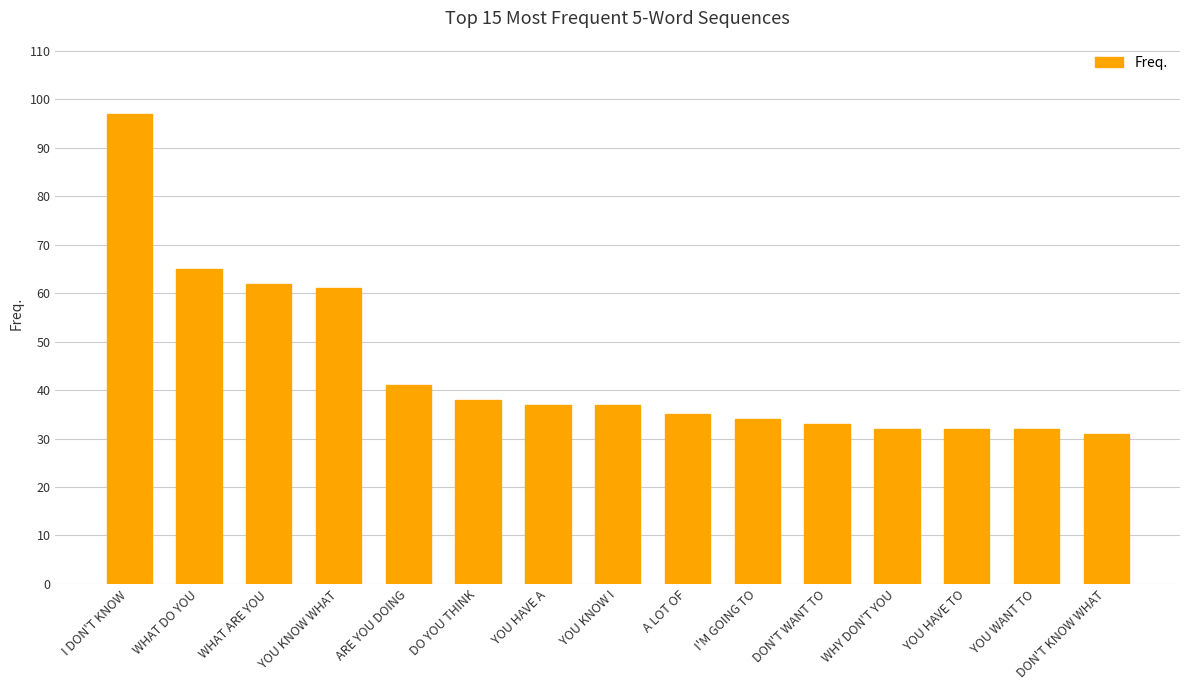

Reading left to right, what are all the values shown in this chart?

I DON'T KNOW=97	WHAT DO YOU=65	WHAT ARE YOU=62	YOU KNOW WHAT=61	ARE YOU DOING=41	DO YOU THINK=38	YOU HAVE A=37	YOU KNOW I=37	A LOT OF=35	I'M GOING TO=34	DON'T WANT TO=33	WHY DON'T YOU=32	YOU HAVE TO=32	YOU WANT TO=32	DON'T KNOW WHAT=31